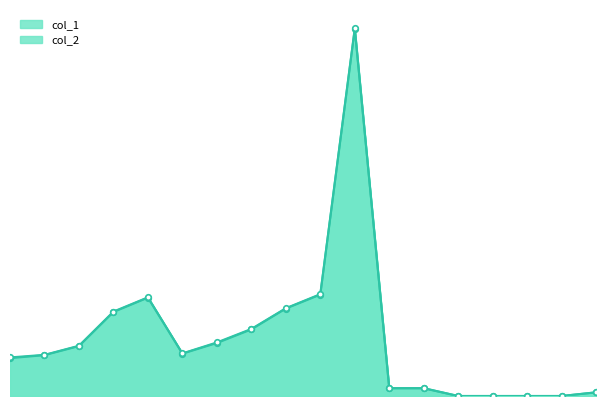

How many data points in col_2 are above 28150?

8